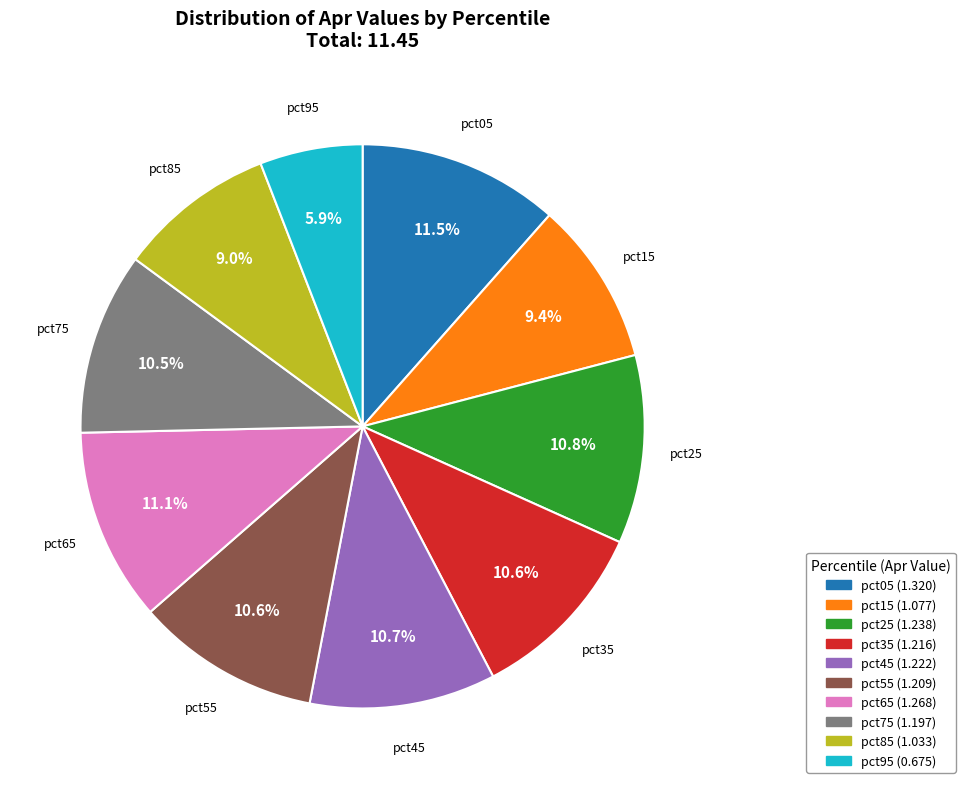

What percentage is the pct25 slice, to the nearest percent?

11%